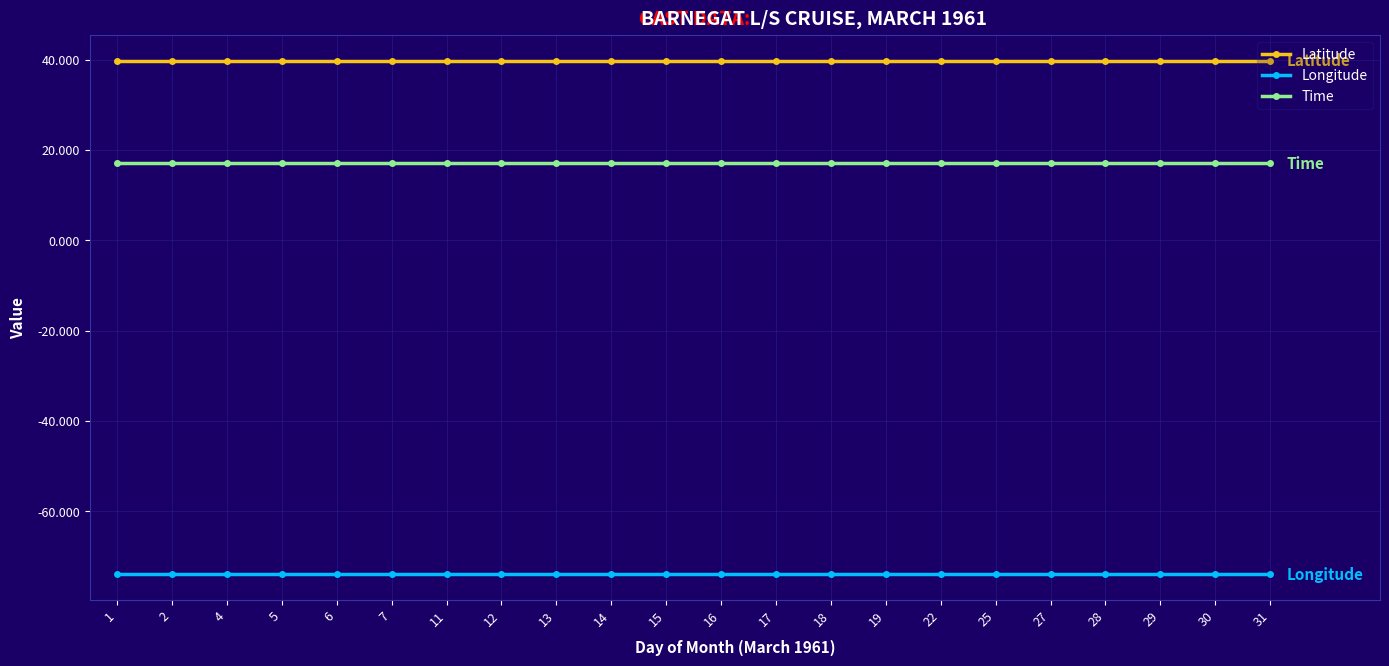

What is the approximate value of Latitude at 29?

39.8